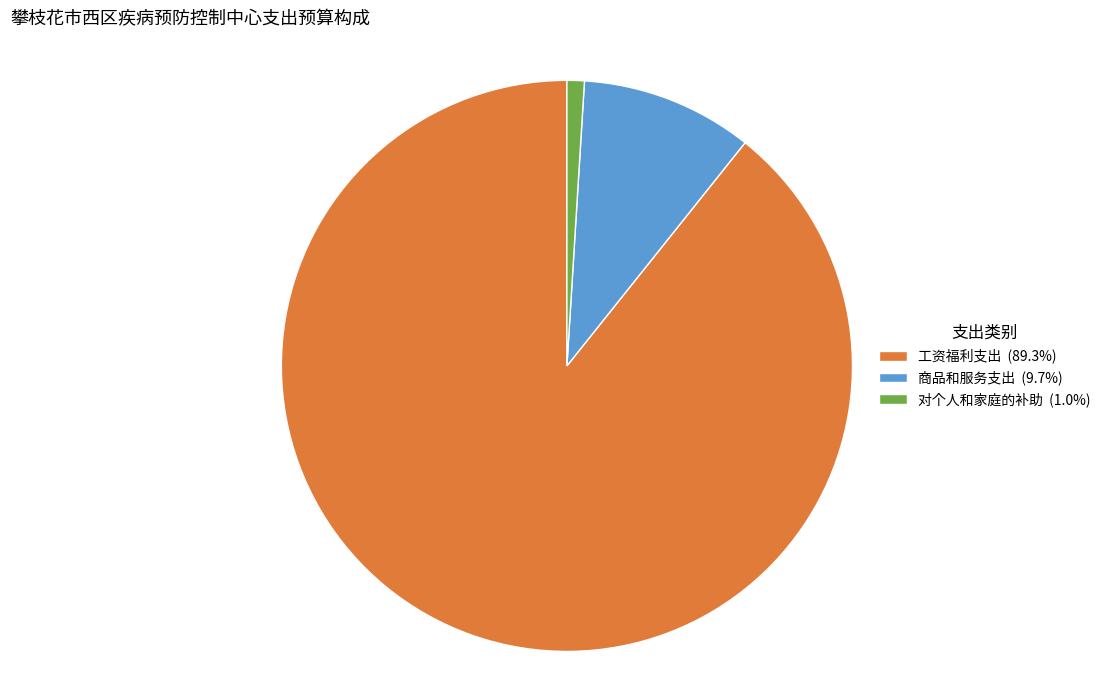

Do 对个人和家庭的补助 (1.0%) and 商品和服务支出 (9.7%) together represent more than half of the pie?

No